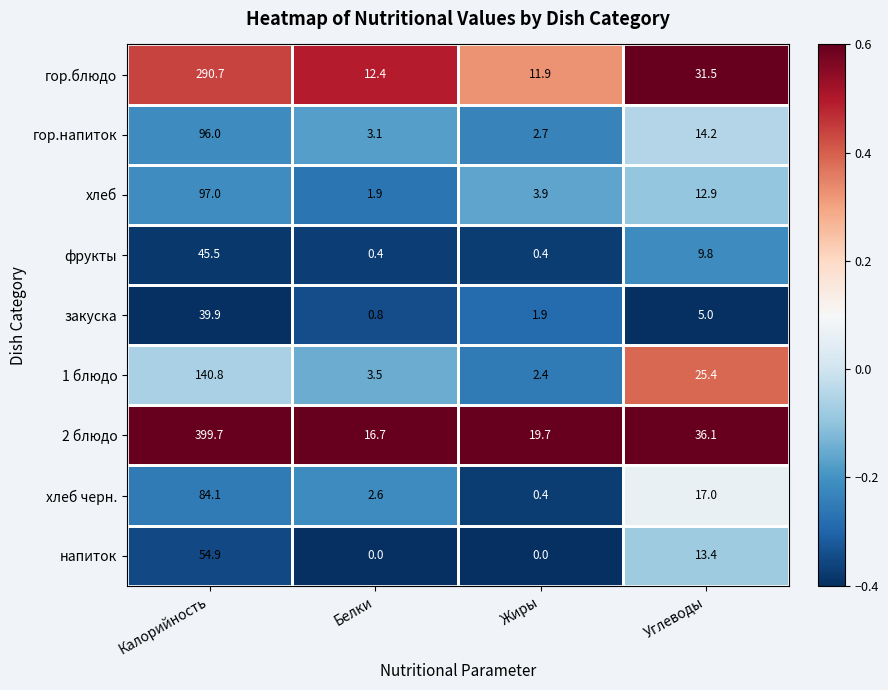

Rank the series by their maximum value, from lowest to highest.

закуска, фрукты, напиток, хлеб черн., гор.напиток, хлеб, 1 блюдо, гор.блюдо, 2 блюдо